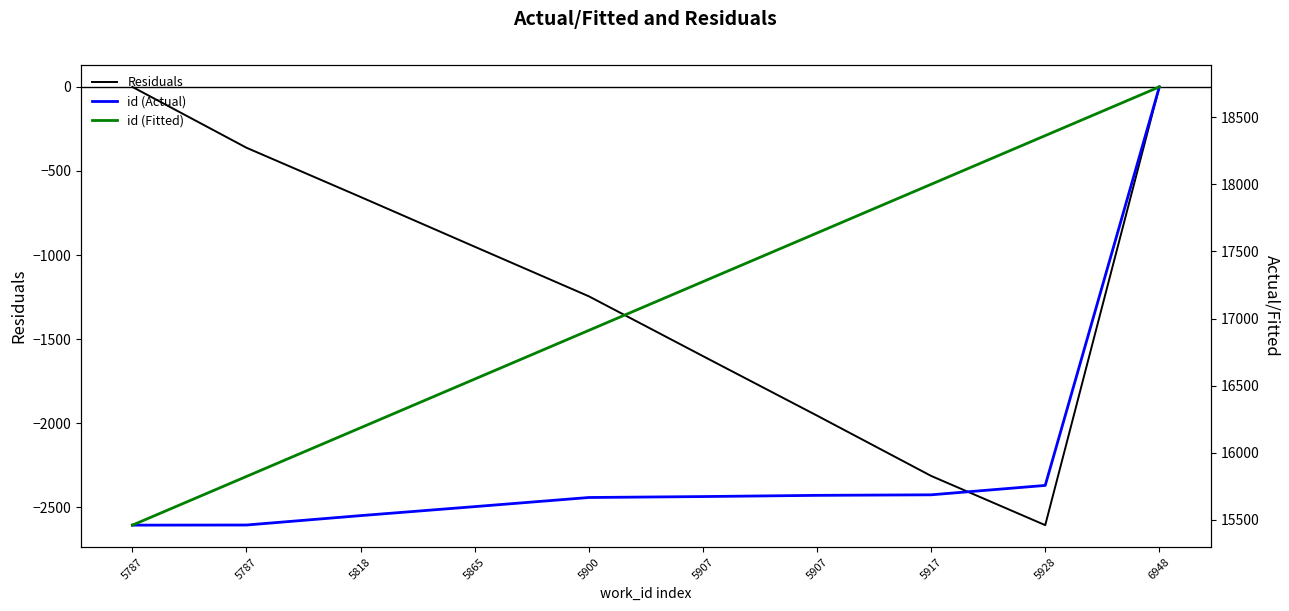

Rank the categories by id (Fitted) value from highest to lowest.

6948, 5928, 5917, 5907, 5907, 5900, 5865, 5818, 5787, 5787